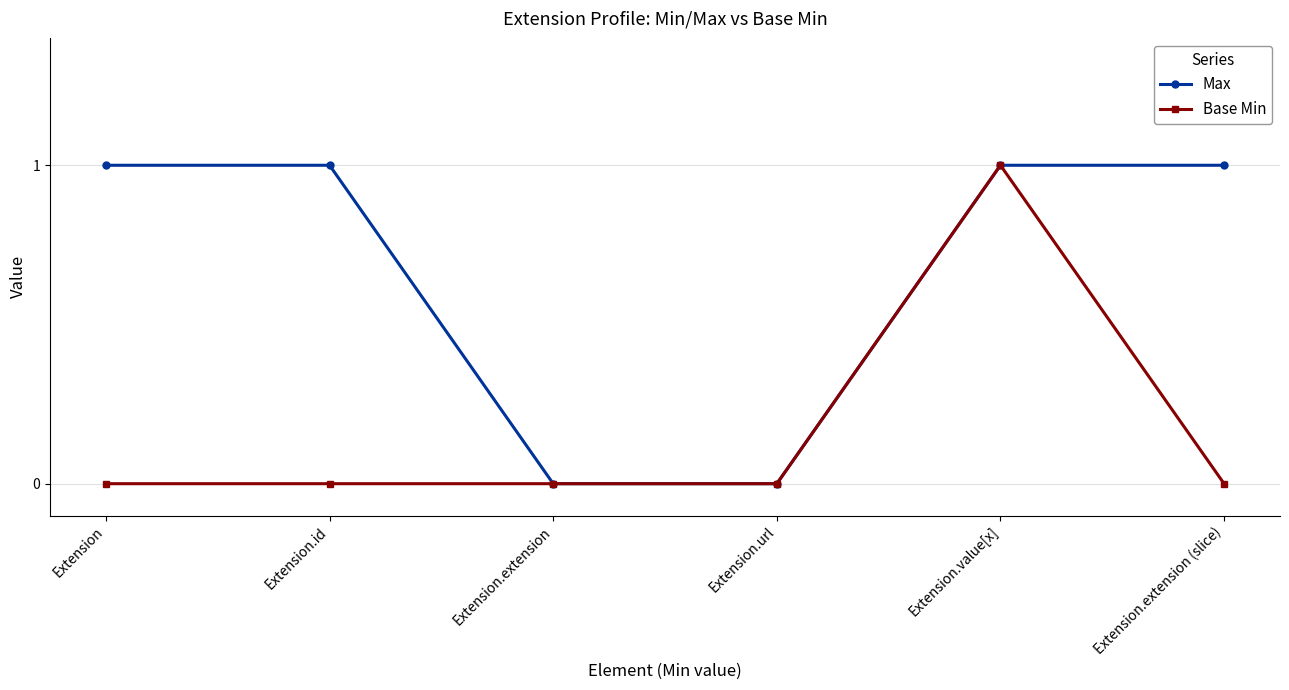

Count the number of categories in the chart.

6